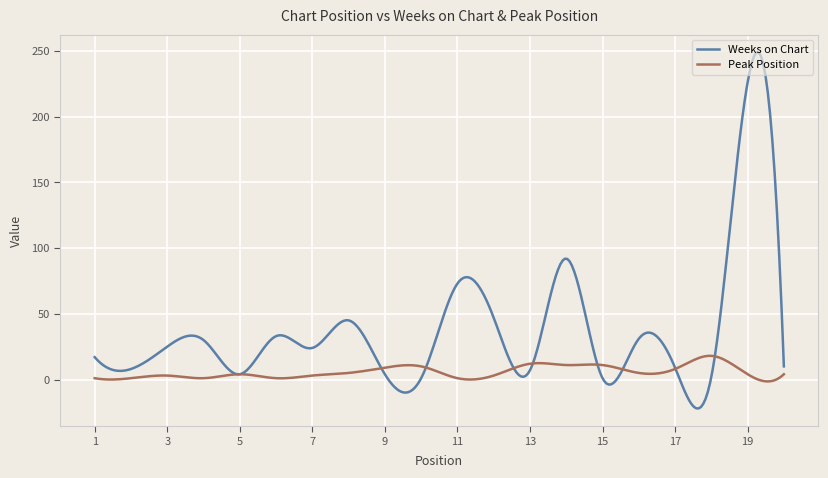

True or false: Weeks on Chart has more than 0 points higher than both neighbors.

True